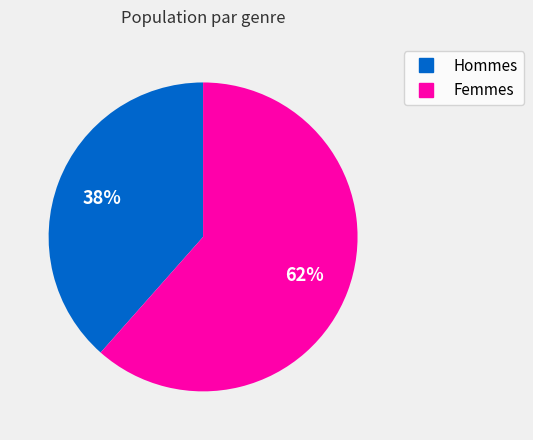

Does any single category account for the majority?

Yes